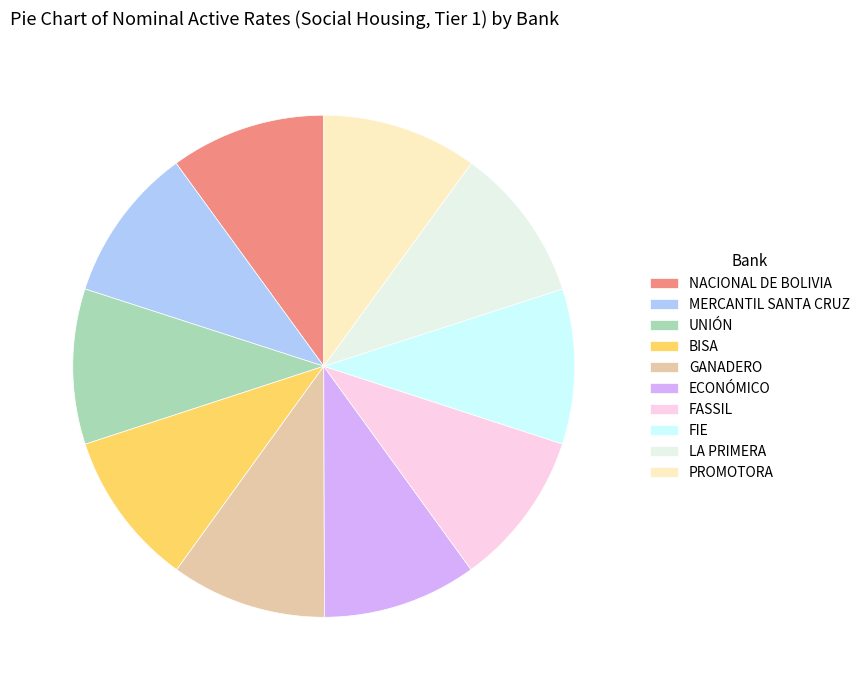

The LA PRIMERA slice represents 1% of the pie. True or false?

False